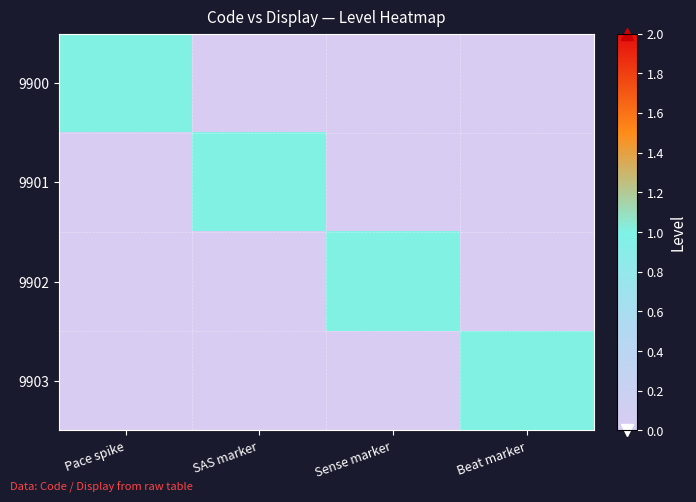

Reading left to right, transcribe all the data shown in this chart.

9900: Pace spike=1	SAS marker=0	Sense marker=0	Beat marker=0
9901: Pace spike=0	SAS marker=1	Sense marker=0	Beat marker=0
9902: Pace spike=0	SAS marker=0	Sense marker=1	Beat marker=0
9903: Pace spike=0	SAS marker=0	Sense marker=0	Beat marker=1